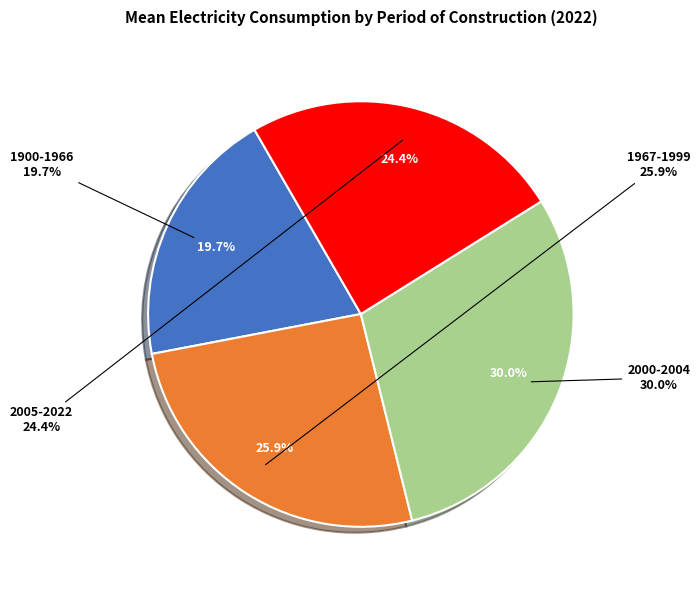

How many slices are in this pie chart?

4